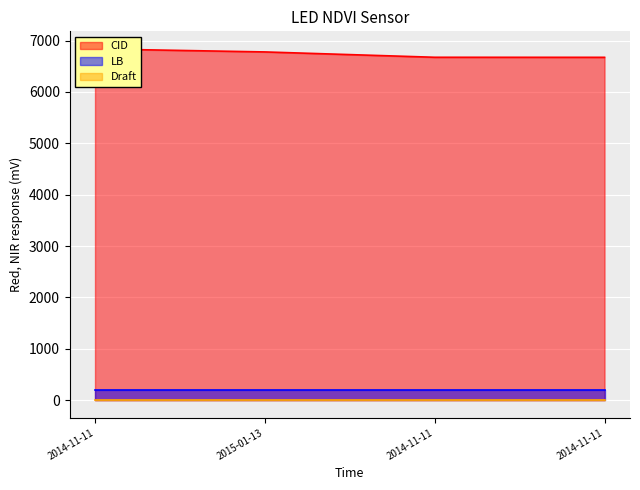

Which category has the lowest value in the Draft series?

2014-11-11